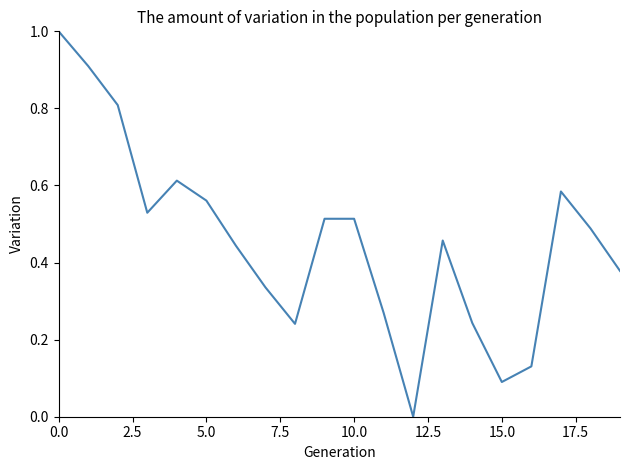

How many lines are shown in the chart?

1